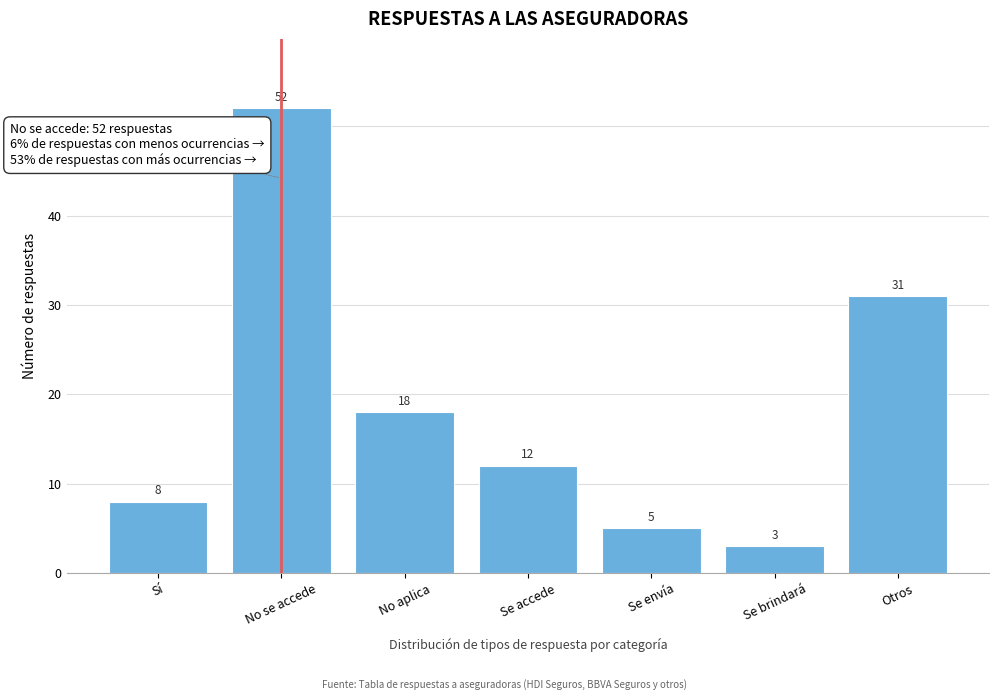

Reading left to right, extract all data points from this chart.

8	52	18	12	5	3	31